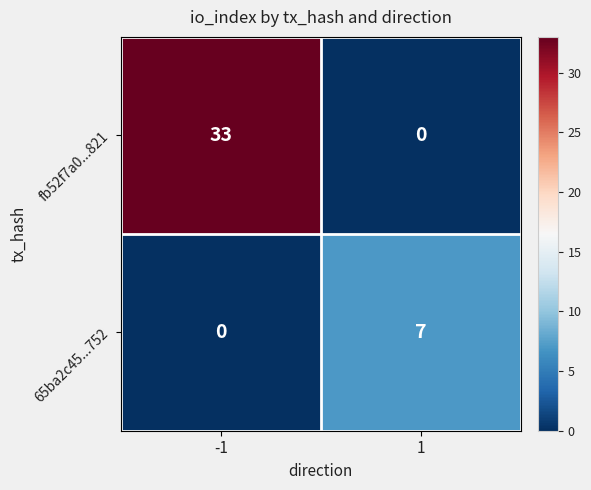

What is the greatest value displayed?

33